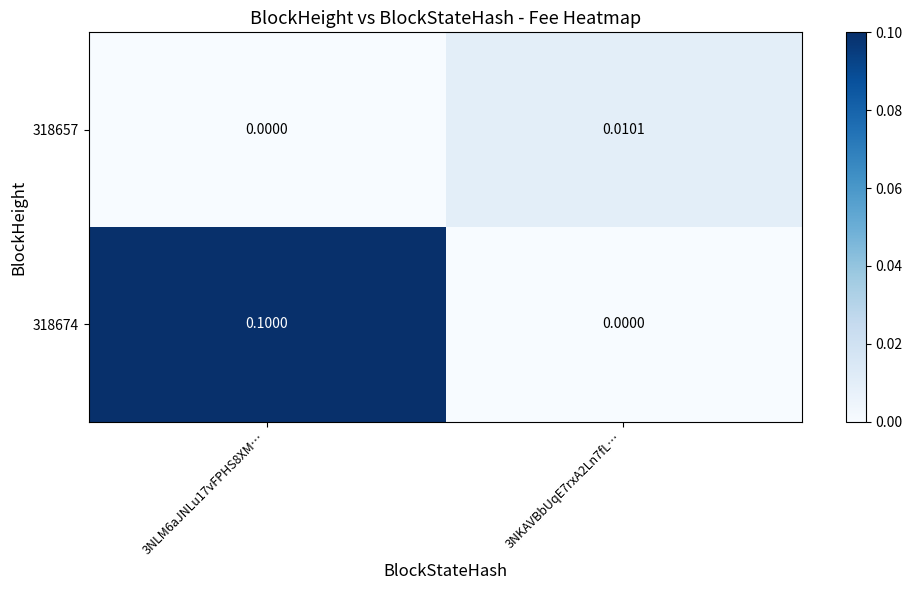

How many data points does each series have?

2